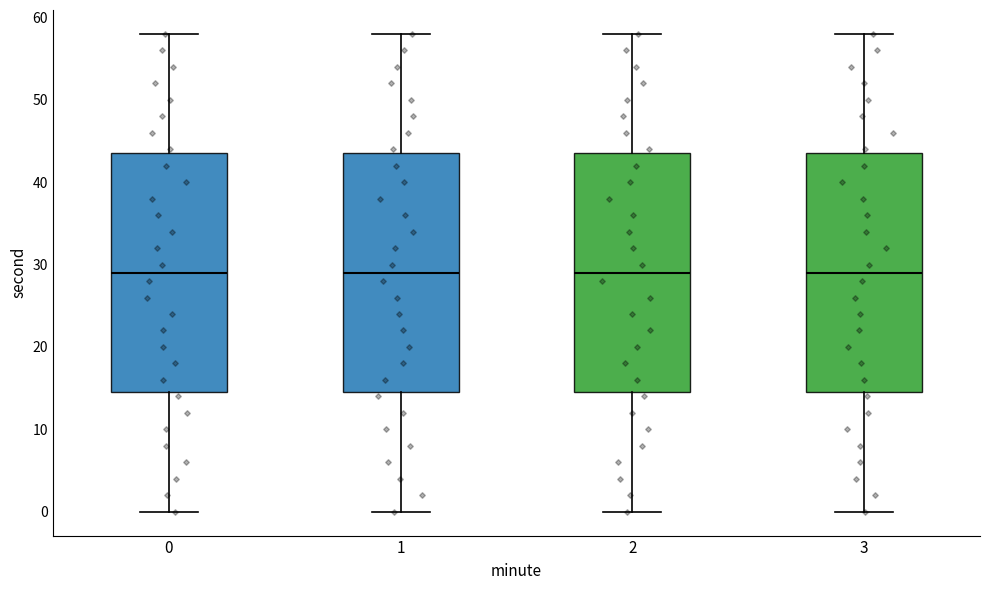

Where does the upper whisker of the box at x = 0 end on the y-axis? The values are not printed on the chart, so give them approximately, as read against the axis.

58